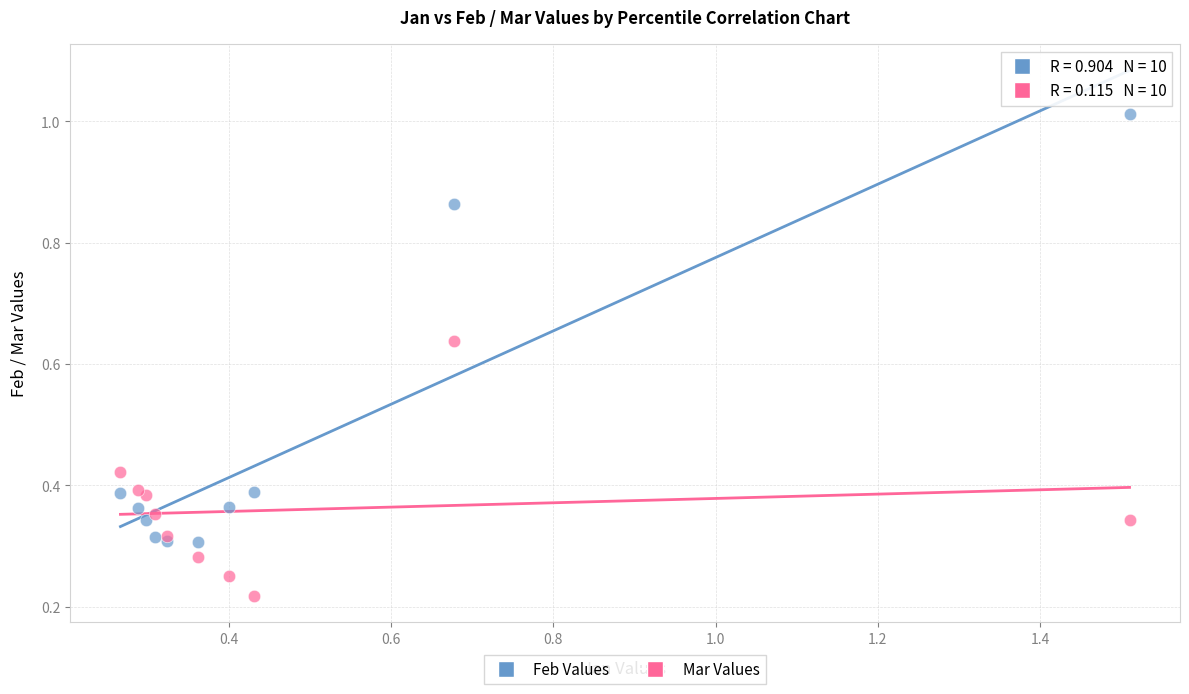

Which series reaches the maximum Y coordinate?

Feb Values